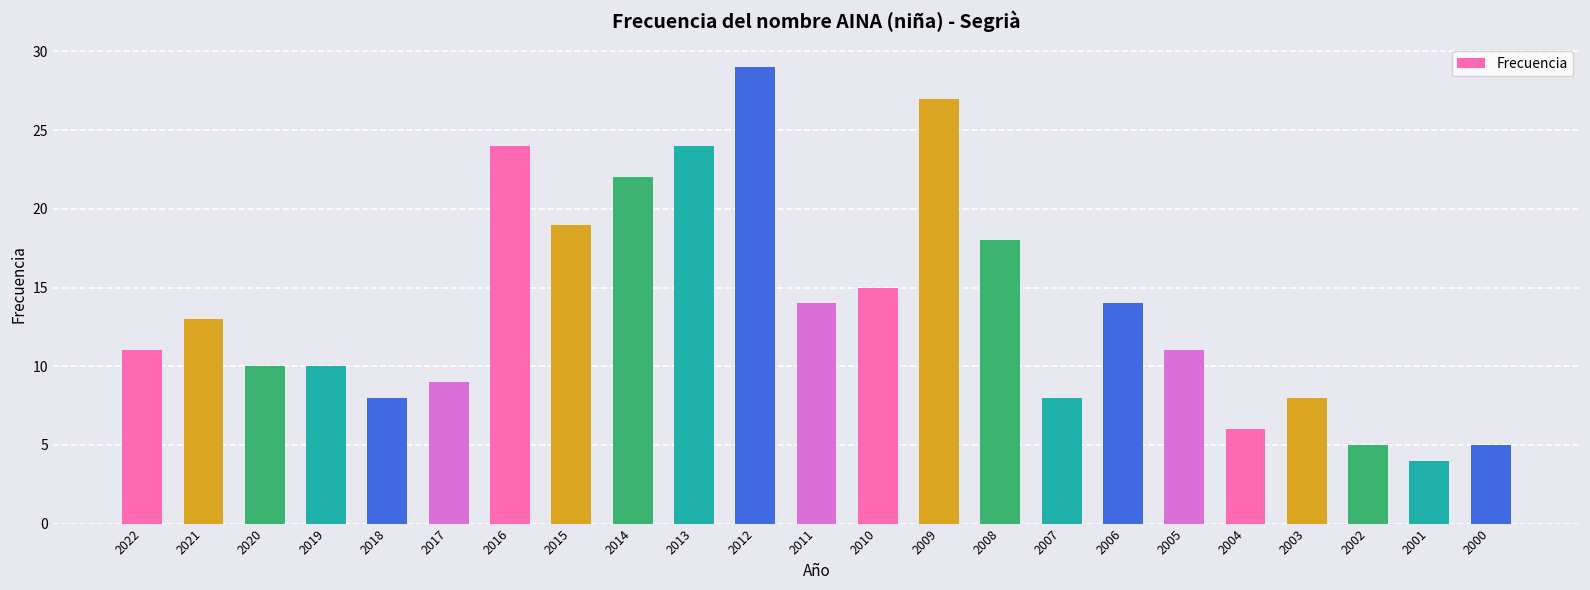

Reading right to left, transcribe all the data shown in this chart.

5	4	5	8	6	11	14	8	18	27	15	14	29	24	22	19	24	9	8	10	10	13	11